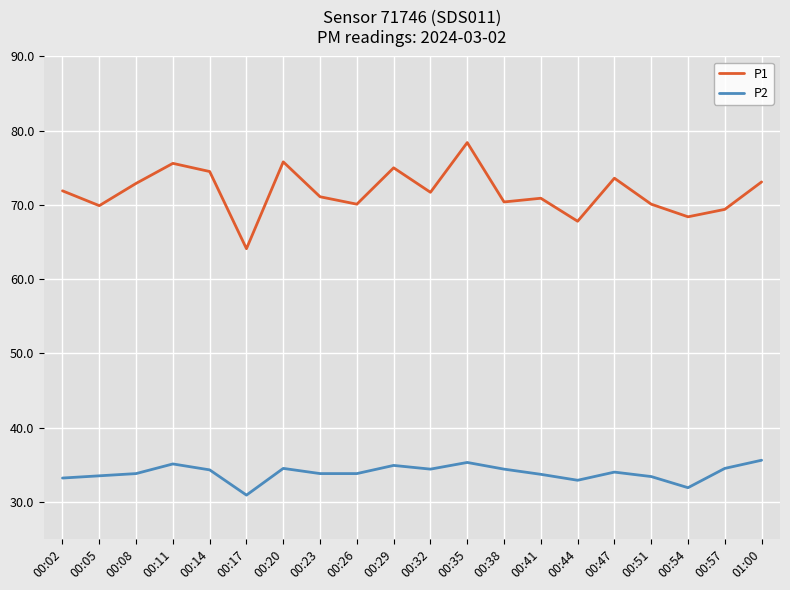

What is the greatest value displayed?

78.4